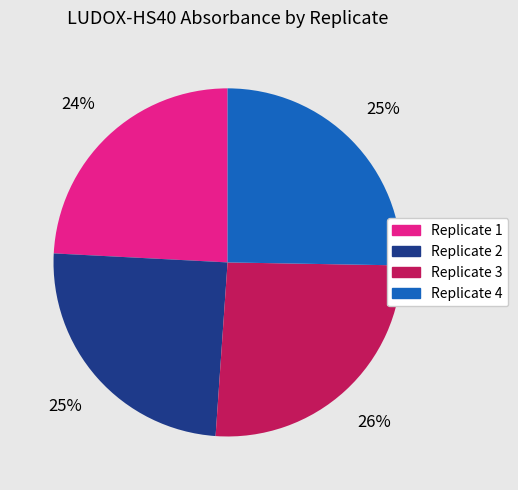

To the nearest percent, what portion does Replicate 3 represent?

26%